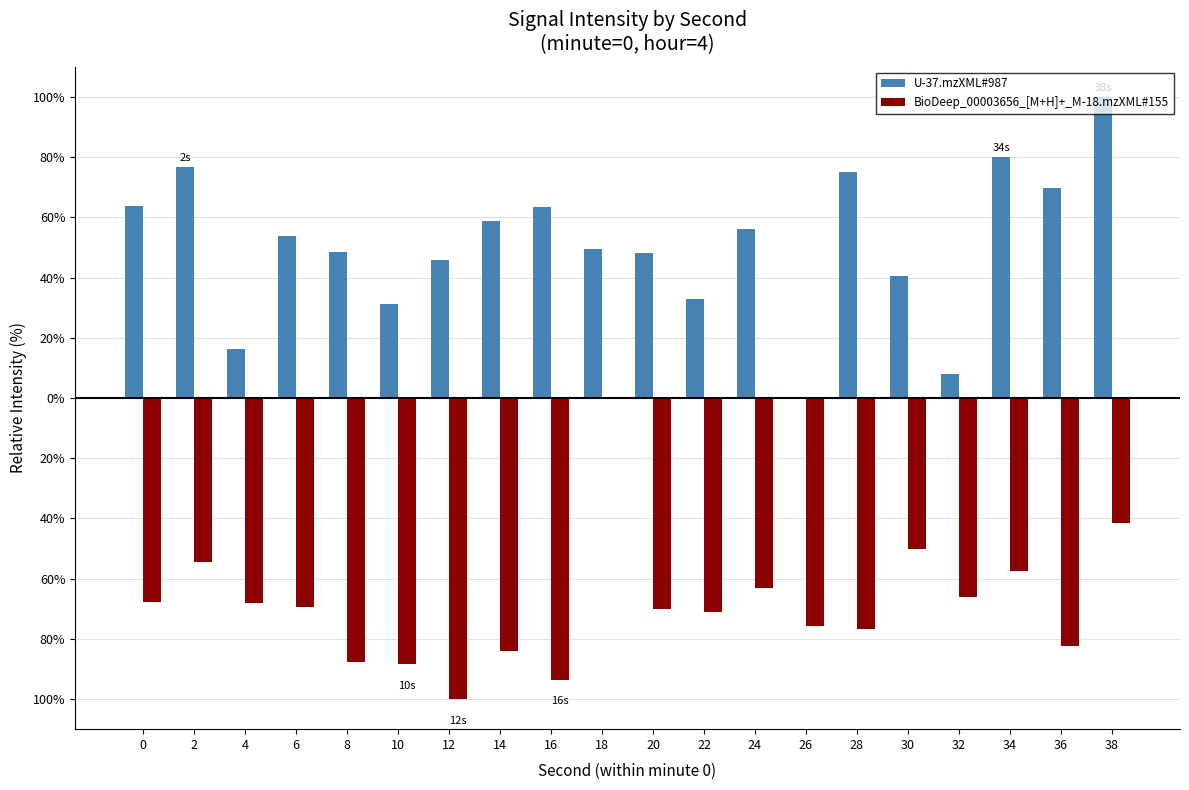

Are the bars grouped side by side (vs. stacked)?

Yes